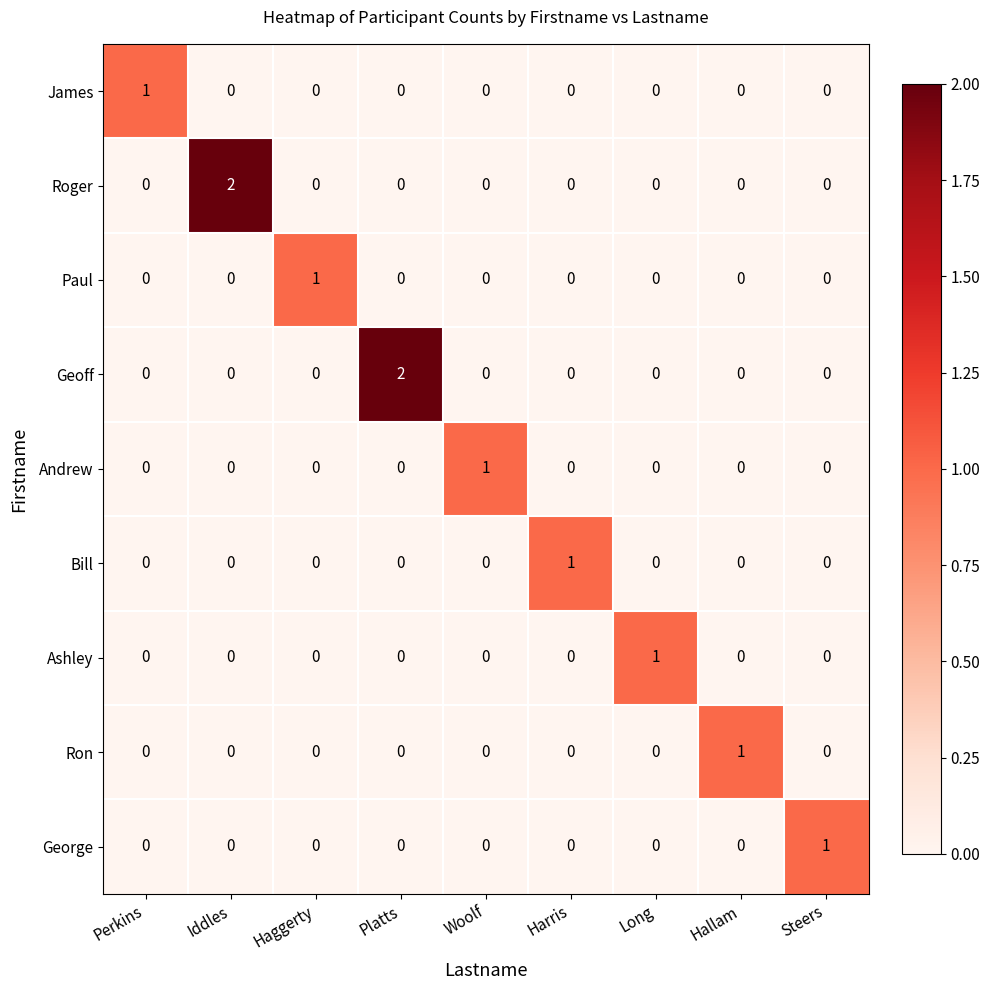

True or false: Ron has a value of 0 at Haggerty.

True